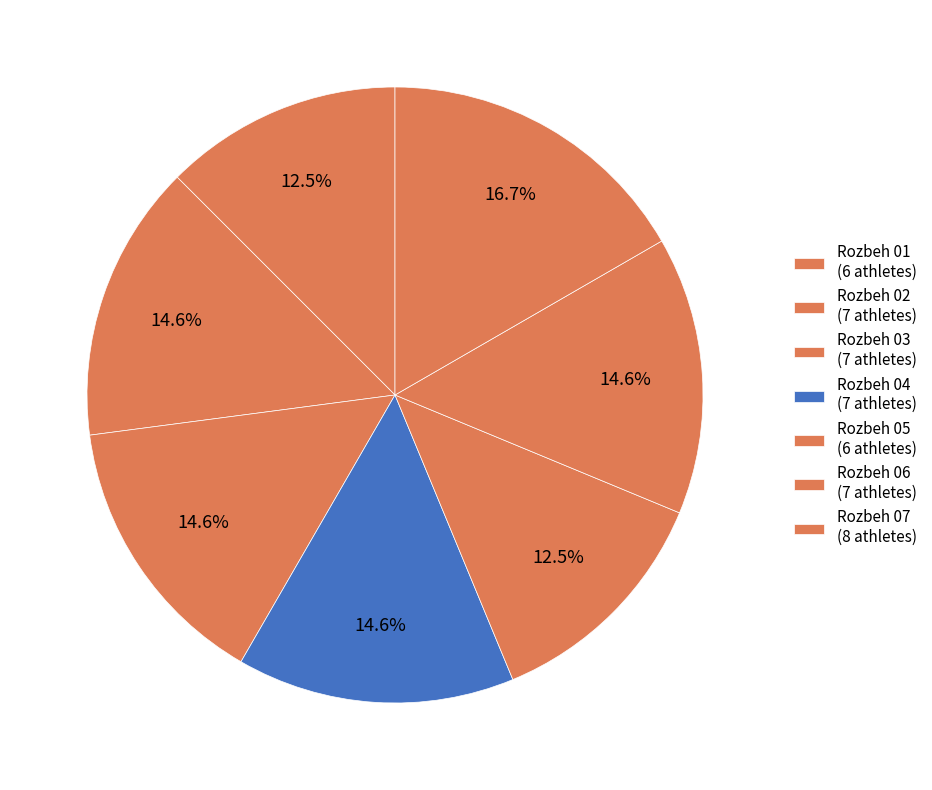

To the nearest percent, what is the average slice percentage?

14%